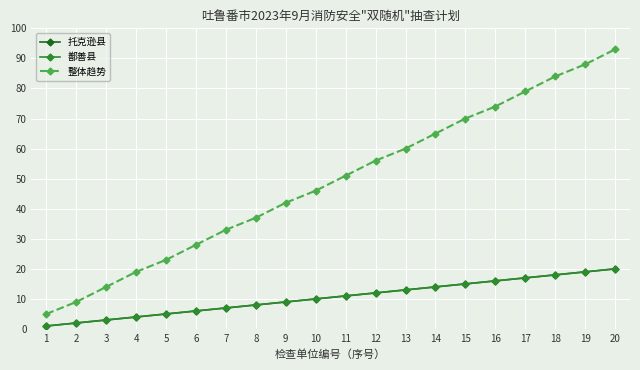

What is the average value of the 托克逊县 series?

10